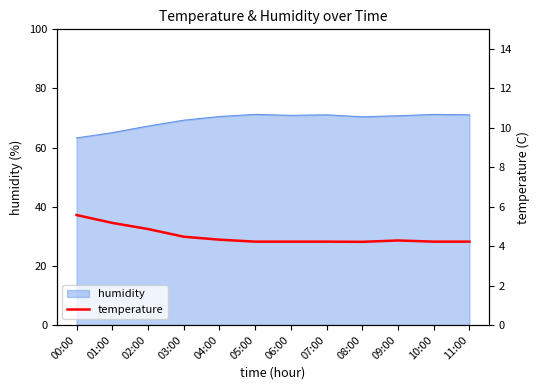

What is the minimum value shown in the chart?

4.2